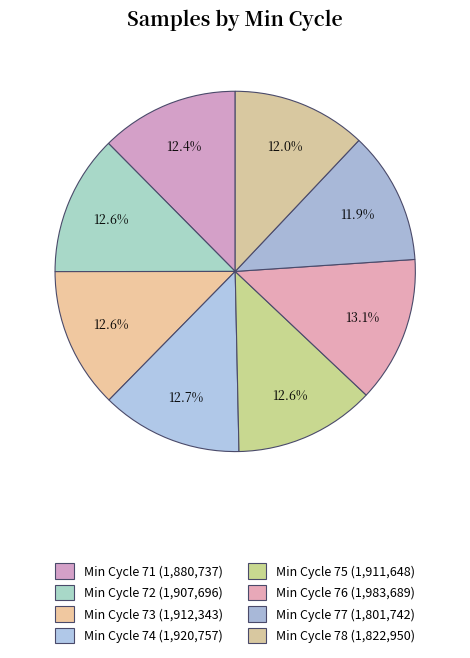

Is there any slice that represents more than half of the pie?

No